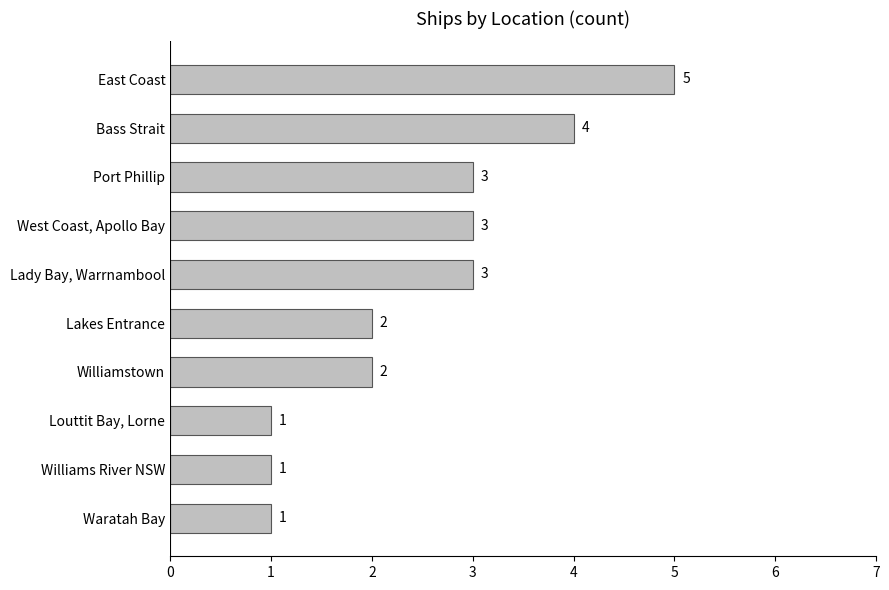

What is the greatest value displayed?

5